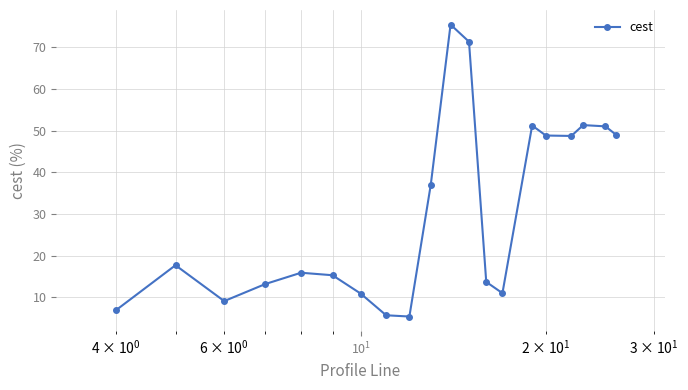

How many interior local peaks (higher than both neighbors) does the data have?

5